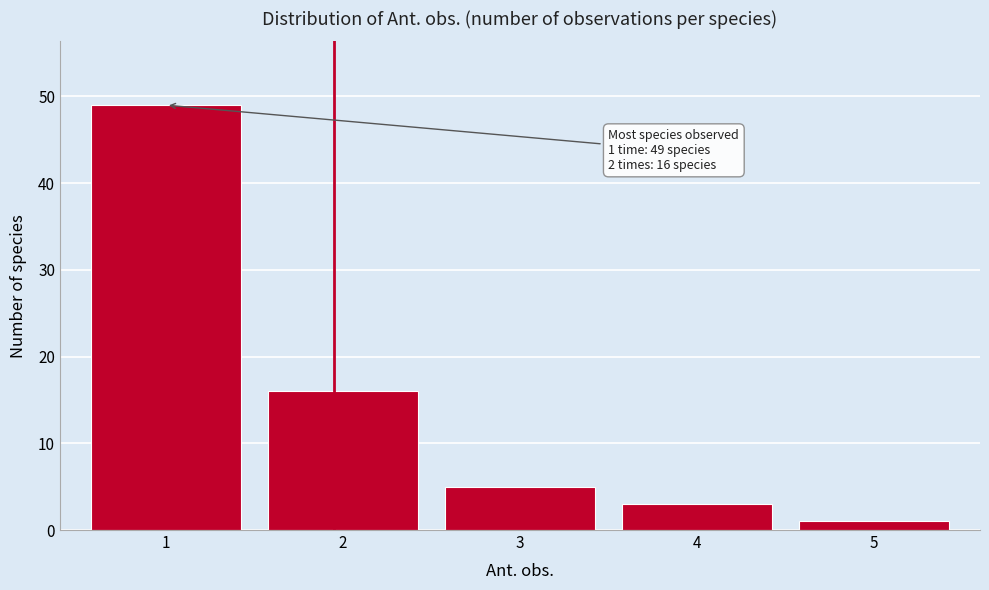

Reading left to right, transcribe all the data shown in this chart.

1=49	2=16	3=5	4=3	5=1